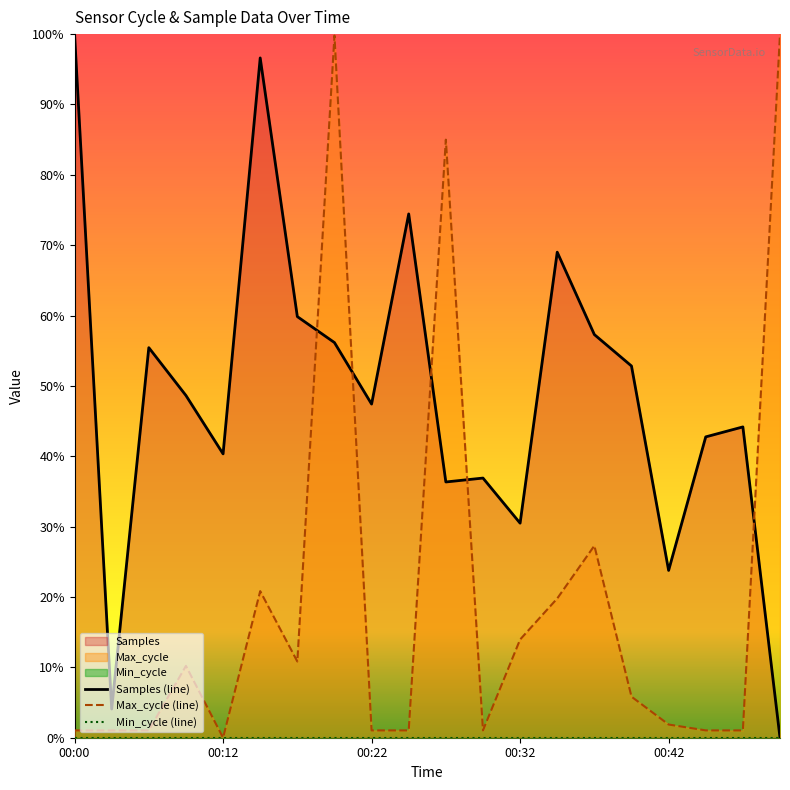

At which label is Max_cycle closest to 0?

00:12